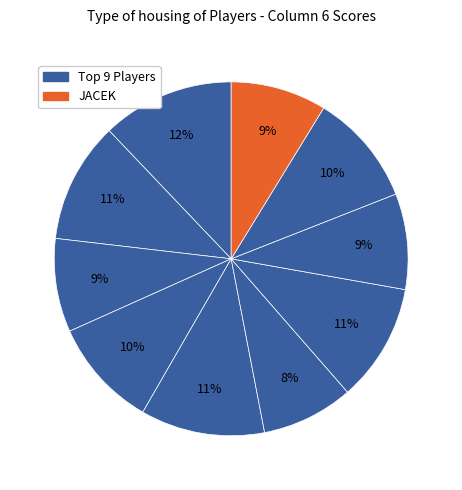

How many segments does this pie chart have?

10